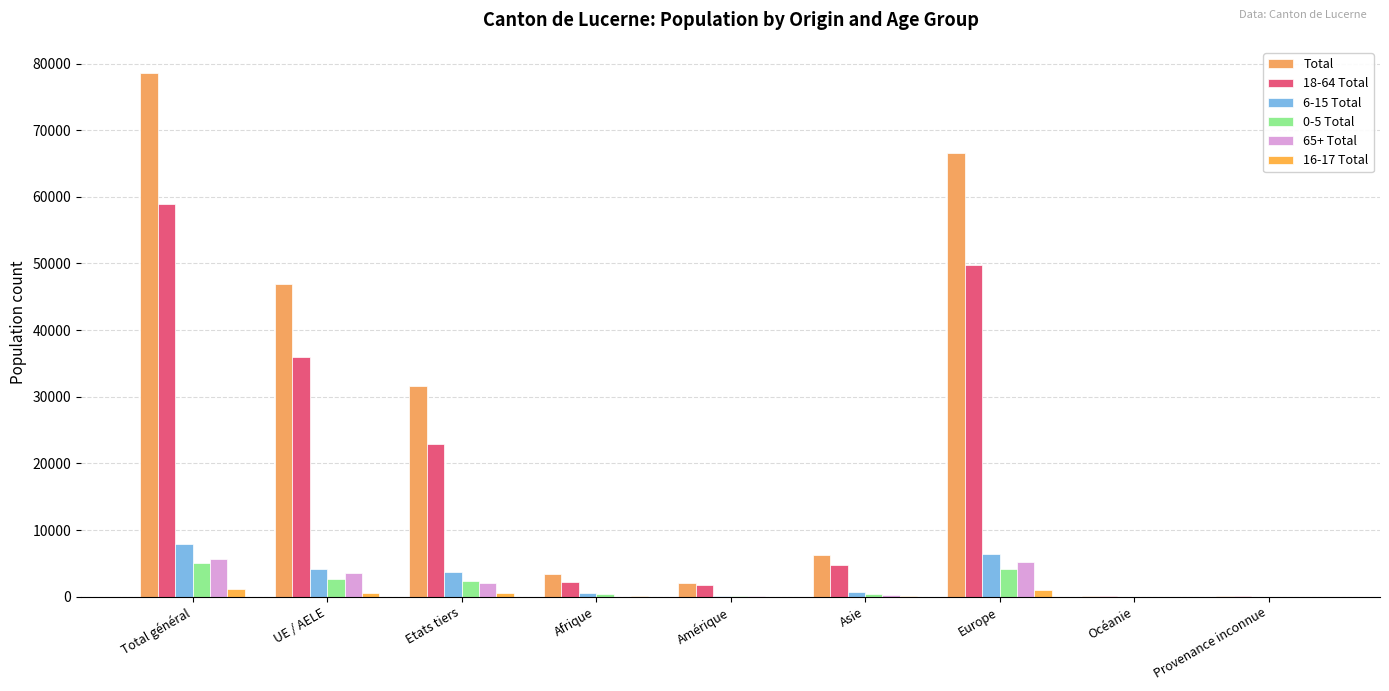

True or false: 65+ Total has a value of 5595 at Total général.

True